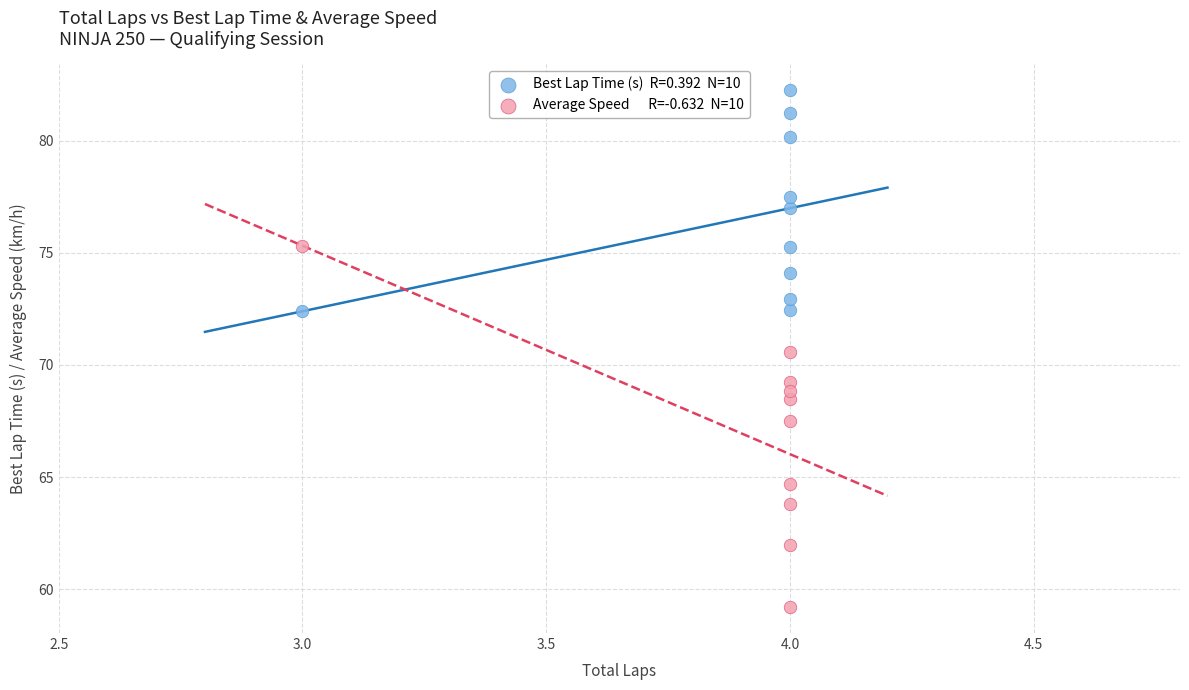

Across all data points, what is the range of X values (max minus min)?

1.0